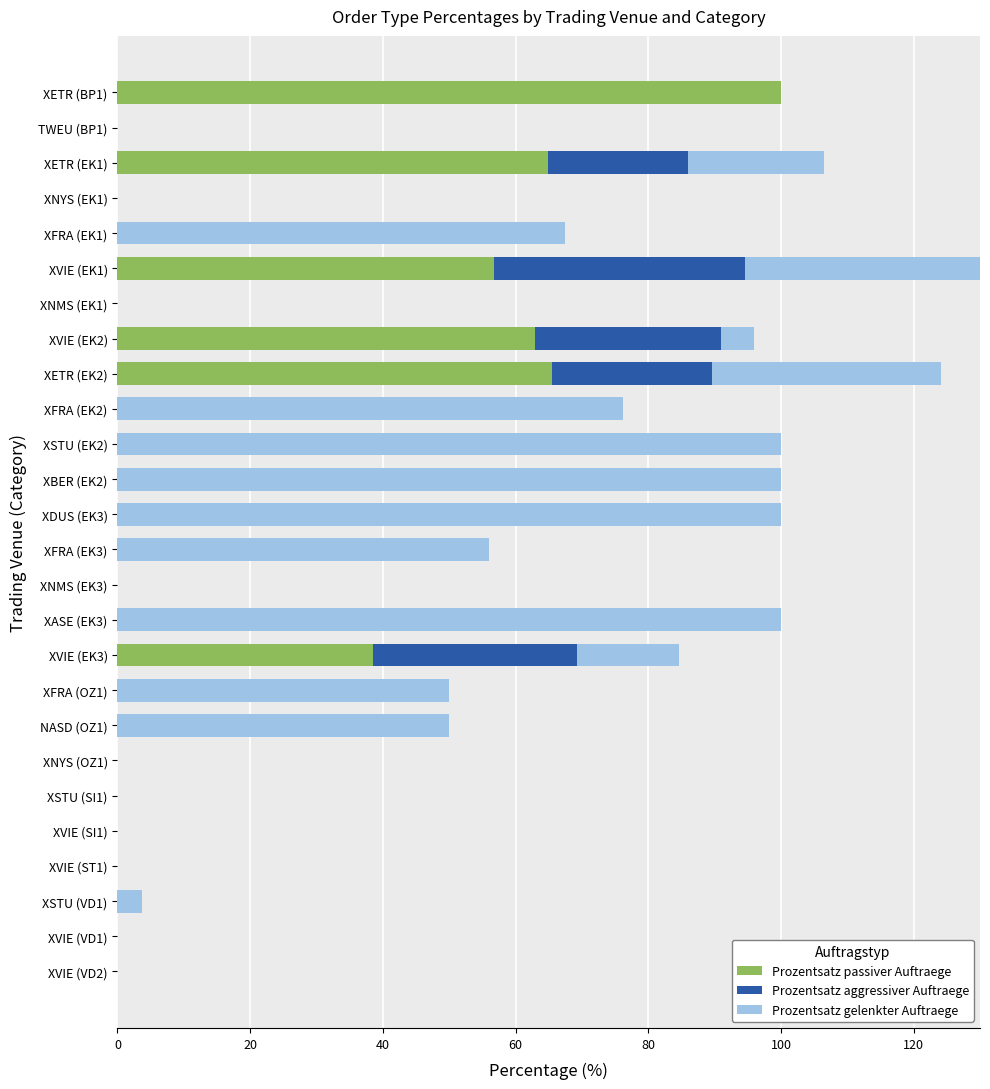

Which series has the widest spread of values?

Prozentsatz passiver Auftraege